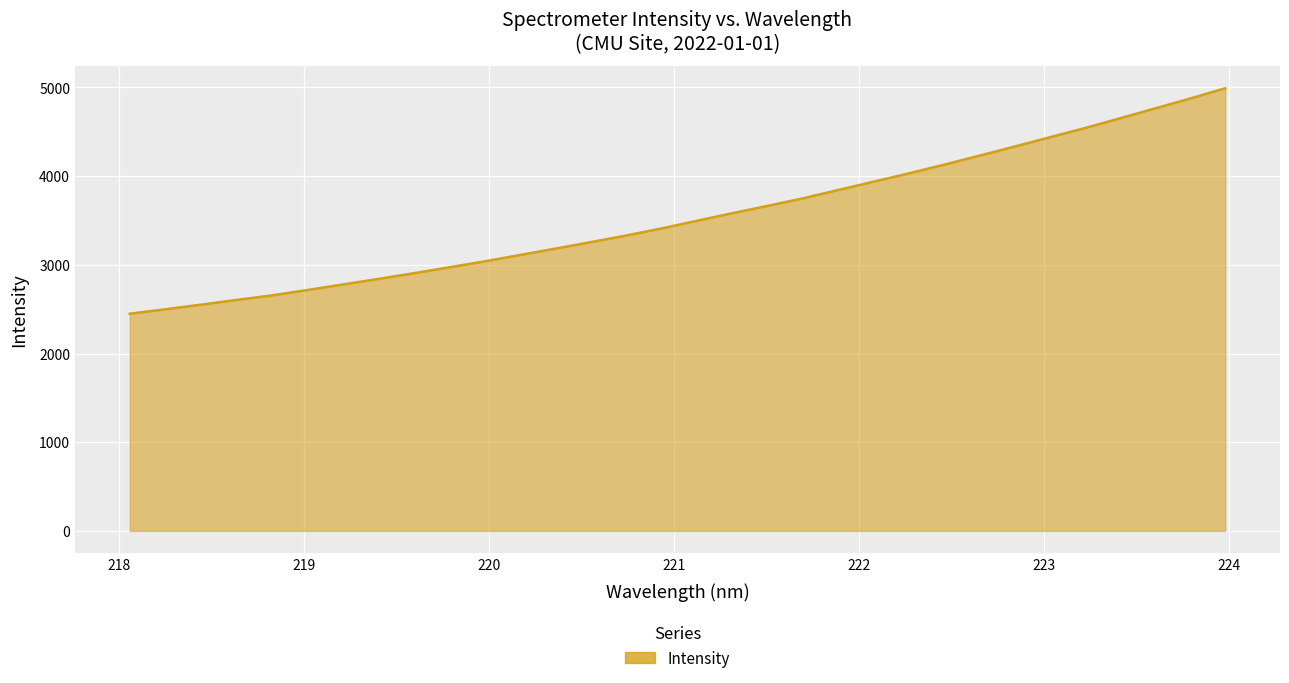

What is the greatest value displayed?

4991.4